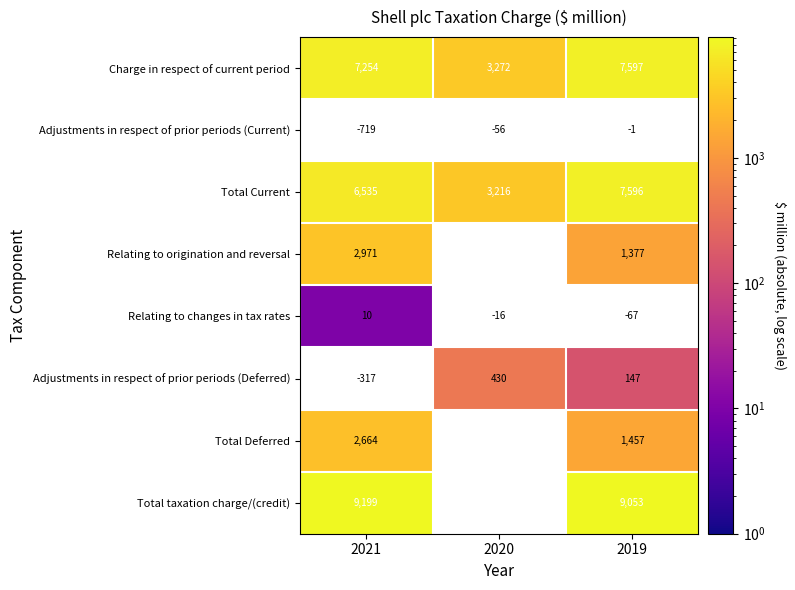

What is the total value across all series at 2020?

-16299